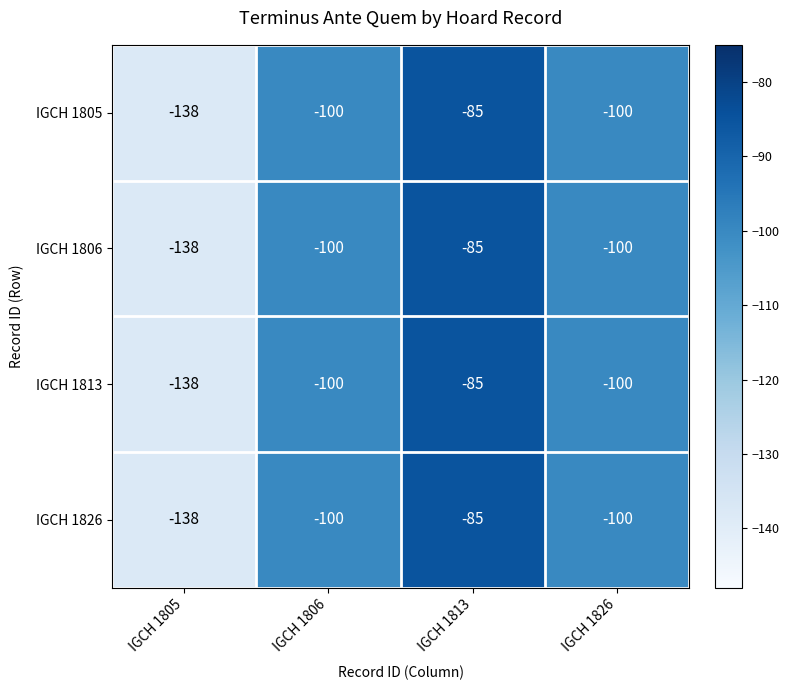

What value does the IGCH 1826 series have at IGCH 1805, to the nearest 10?

-140